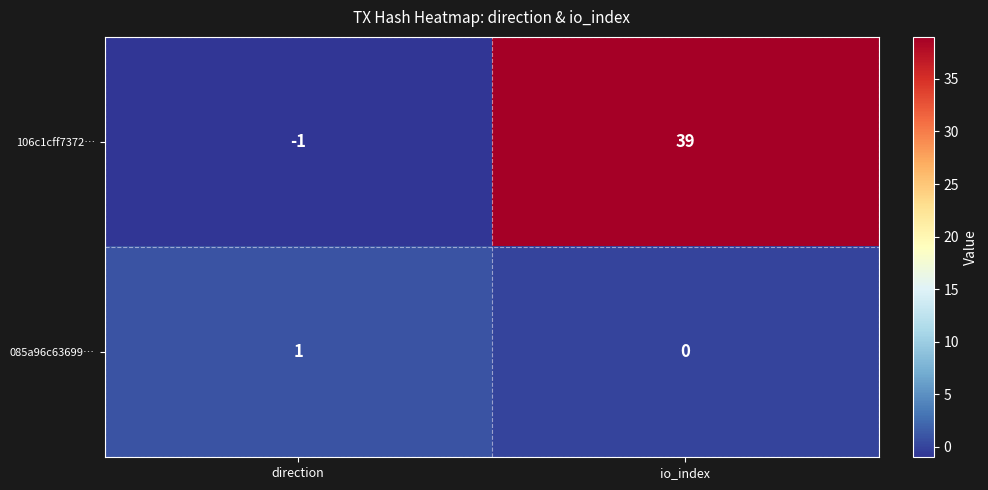

How many categories are shown in the chart?

2